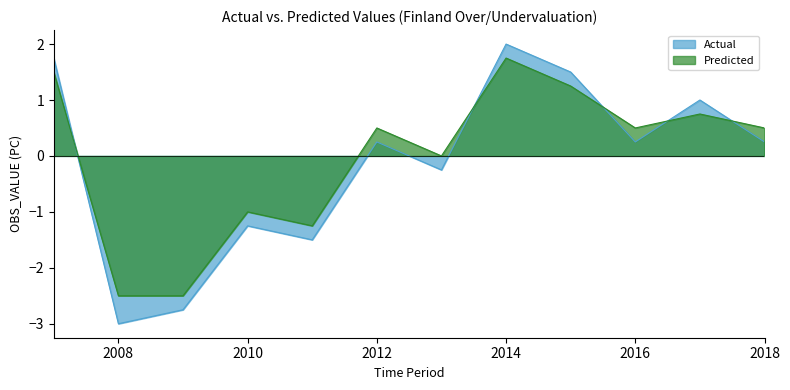

At which category is the sum across all series the highest?

2014